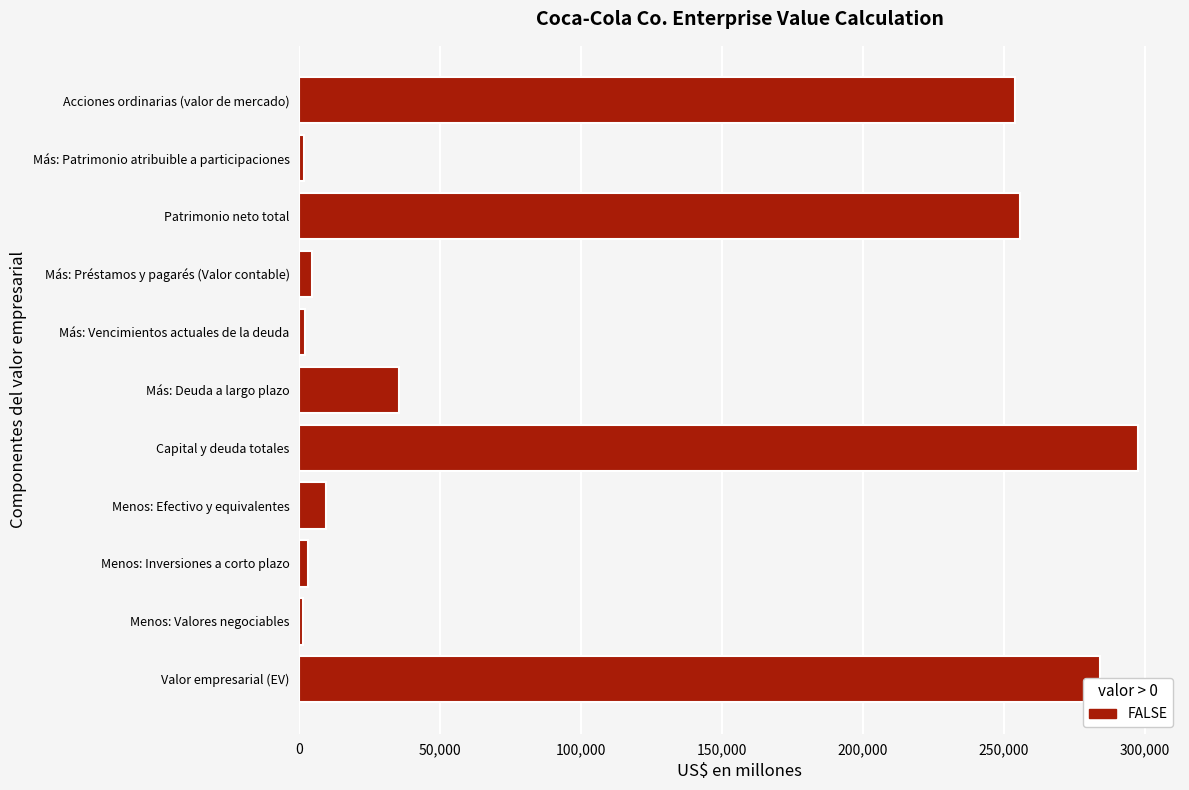

True or false: the data shows 283987 at Valor empresarial (EV).

True